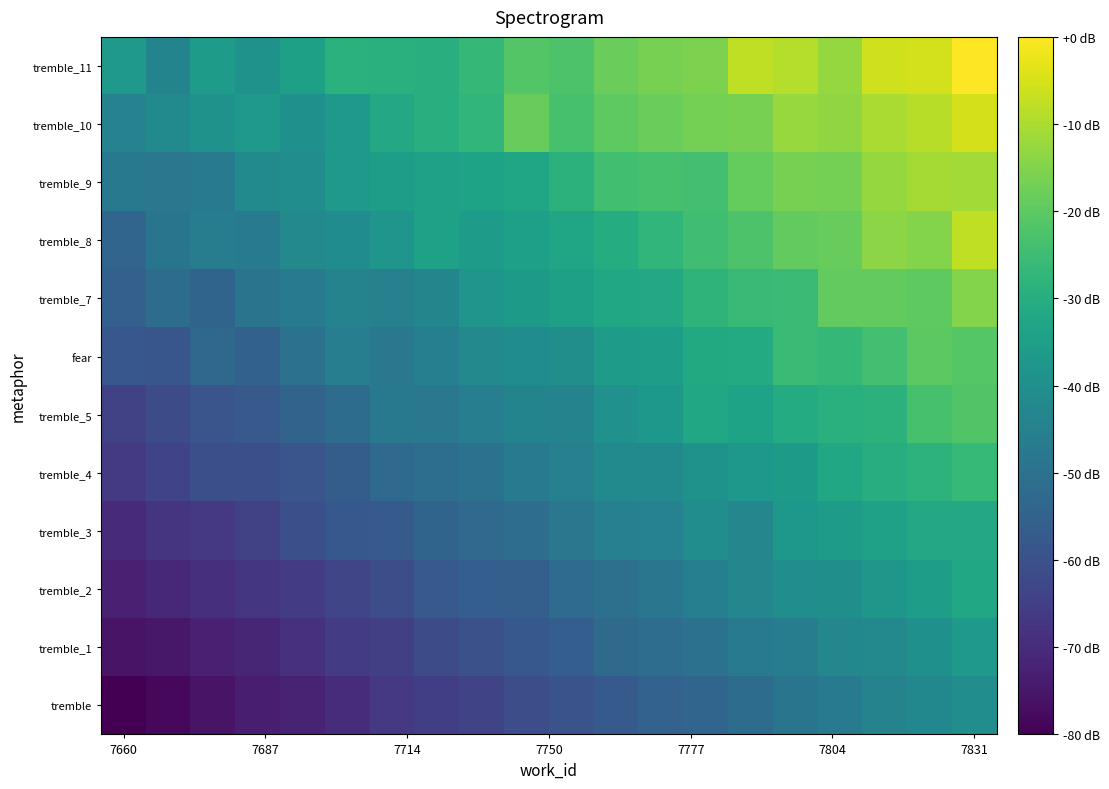

Reading left to right, extract all data points from this chart.

tremble: -80.0	-78.2	-75.7	-73.2	-71.9	-69.8	-66.8	-65.1	-63.6	-61.0	-59.4	-57.3	-54.8	-53.8	-51.6	-48.9	-47.0	-44.3	-42.8	-40.9
tremble_1: -75.8	-74.8	-72.5	-71.4	-68.7	-66.2	-64.9	-61.8	-60.3	-58.0	-56.1	-52.4	-51.5	-50.1	-46.7	-46.0	-42.9	-42.2	-39.7	-36.6
tremble_2: -72.7	-71.0	-69.2	-67.2	-66.1	-63.3	-61.0	-57.7	-56.1	-55.7	-51.9	-50.4	-48.5	-45.4	-42.9	-40.9	-40.2	-37.7	-35.1	-32.4
tremble_3: -70.3	-67.9	-66.6	-64.6	-60.6	-57.9	-57.2	-54.1	-52.6	-51.4	-48.4	-45.1	-44.5	-40.9	-42.8	-37.4	-36.0	-34.3	-31.8	-31.7
tremble_4: -66.6	-63.8	-60.4	-60.6	-58.8	-56.3	-52.6	-51.2	-50.0	-46.8	-45.1	-42.0	-41.8	-39.3	-37.2	-36.3	-32.3	-30.2	-28.4	-26.5
tremble_5: -64.6	-61.3	-59.0	-57.5	-54.6	-51.8	-47.8	-47.8	-45.6	-43.9	-44.2	-39.7	-37.5	-32.3	-33.6	-30.8	-29.1	-28.5	-23.4	-21.8
fear: -58.2	-58.5	-53.1	-55.0	-50.1	-45.7	-48.1	-45.4	-42.3	-41.1	-40.5	-36.1	-35.6	-31.3	-31.1	-25.5	-26.7	-24.0	-20.2	-21.0
tremble_7: -55.5	-51.7	-54.2	-49.2	-47.0	-44.1	-45.2	-43.2	-38.2	-36.4	-34.4	-32.1	-31.6	-28.1	-25.9	-25.4	-19.2	-19.3	-19.8	-14.8
tremble_8: -54.1	-48.9	-46.1	-47.5	-42.3	-41.1	-38.3	-34.3	-35.9	-34.7	-32.8	-30.6	-27.2	-24.4	-22.4	-19.3	-18.6	-14.0	-14.9	-7.6
tremble_9: -47.7	-48.4	-46.7	-41.7	-40.9	-37.0	-35.3	-34.3	-33.6	-32.8	-28.6	-24.1	-23.2	-23.8	-19.0	-16.5	-16.8	-12.8	-10.8	-11.0
tremble_10: -44.7	-42.1	-39.0	-36.9	-39.8	-36.8	-31.7	-29.6	-27.5	-18.6	-23.2	-19.9	-18.2	-16.7	-16.5	-12.2	-13.2	-10.0	-8.4	-5.2
tremble_11: -36.8	-43.9	-36.2	-39.1	-34.5	-29.0	-29.1	-29.5	-26.6	-21.5	-22.4	-18.3	-16.5	-15.9	-7.7	-8.9	-12.6	-5.7	-5.4	0.0